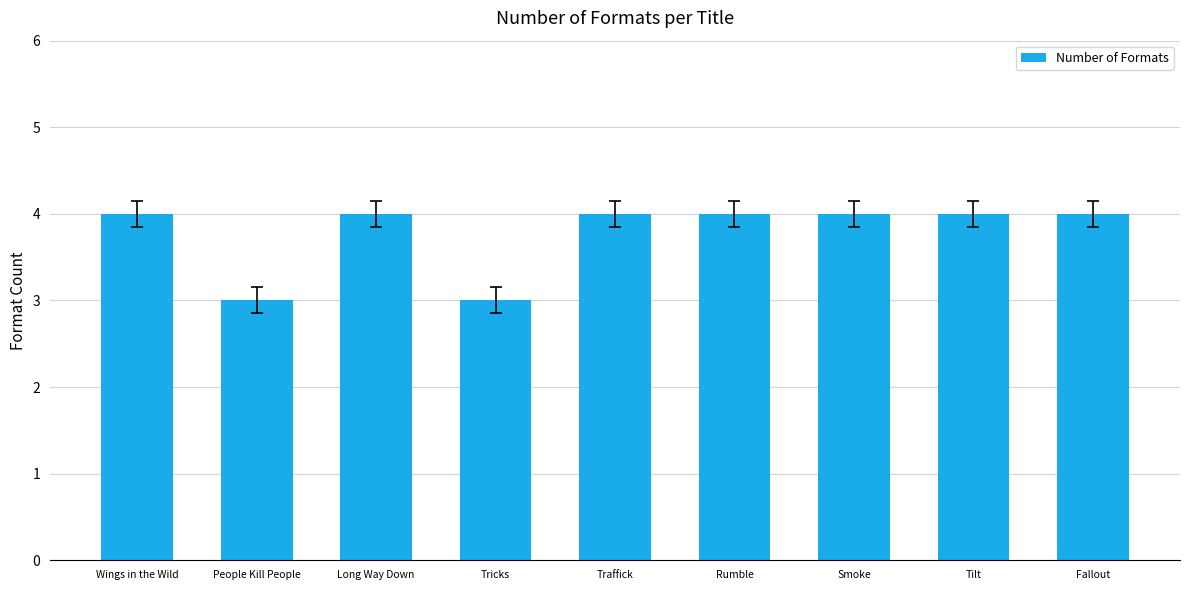

Count the number of categories in the chart.

9